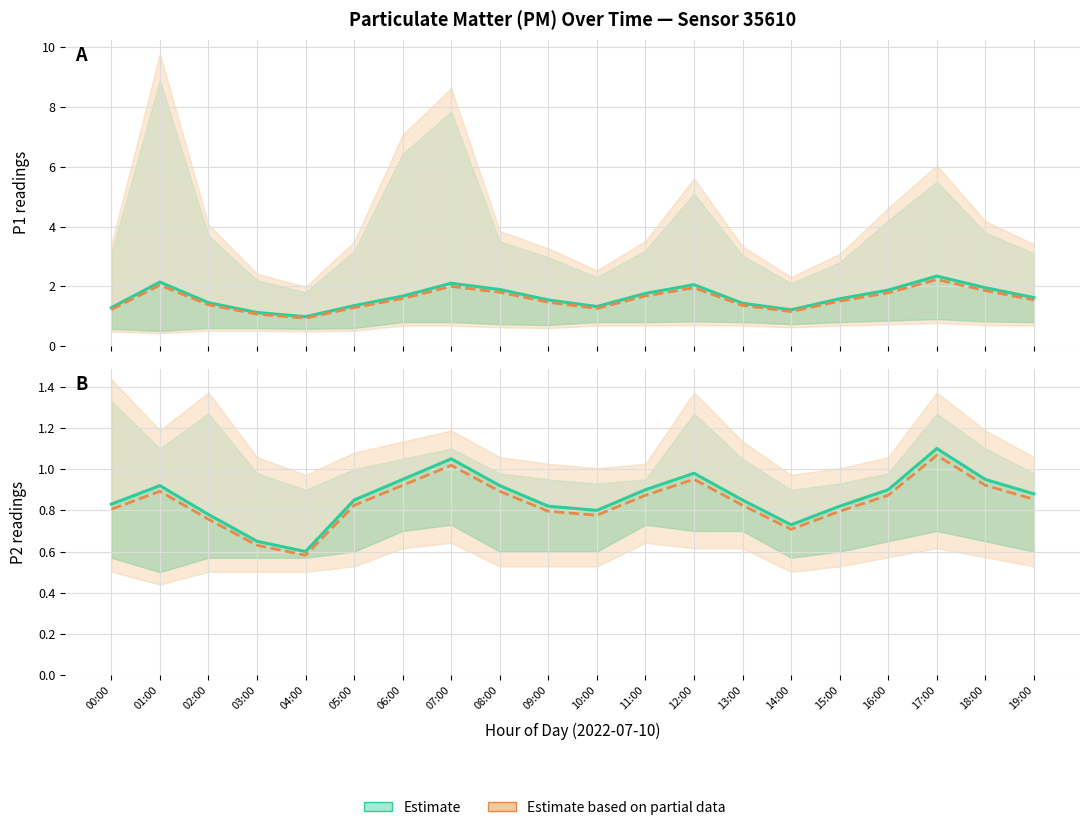

At which category does P1 (estimate) reach its first local valley?

04:00